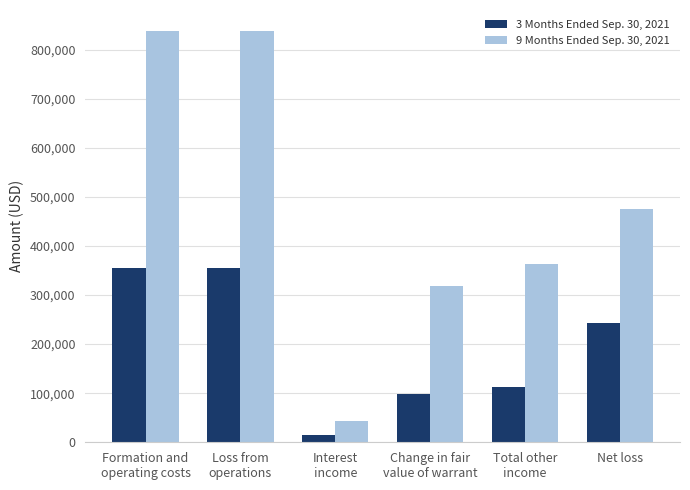

Which series has the largest total across all categories?

9 Months Ended Sep. 30, 2021